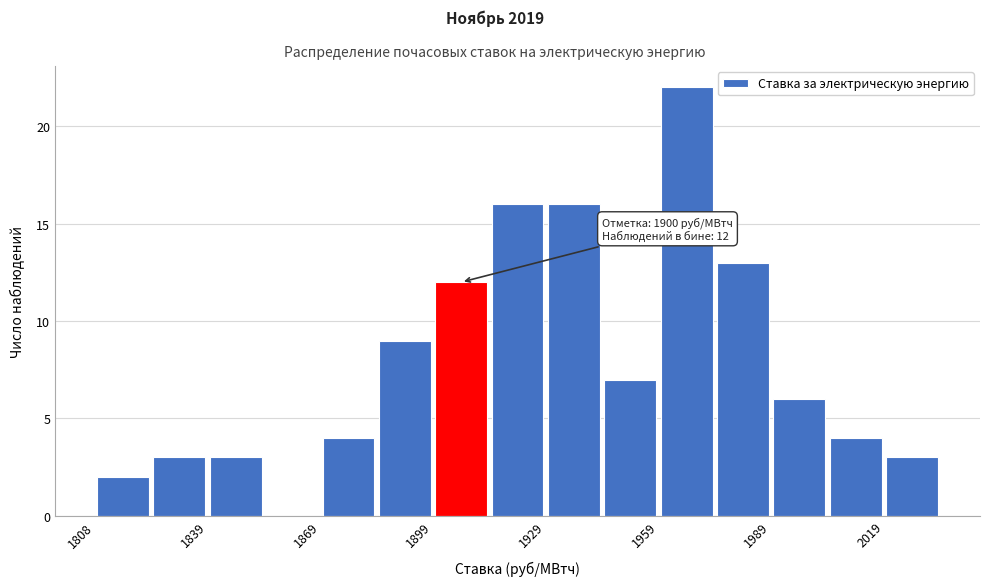

Read against the x-axis, roughly where is the centre of the tallest bar?

1965